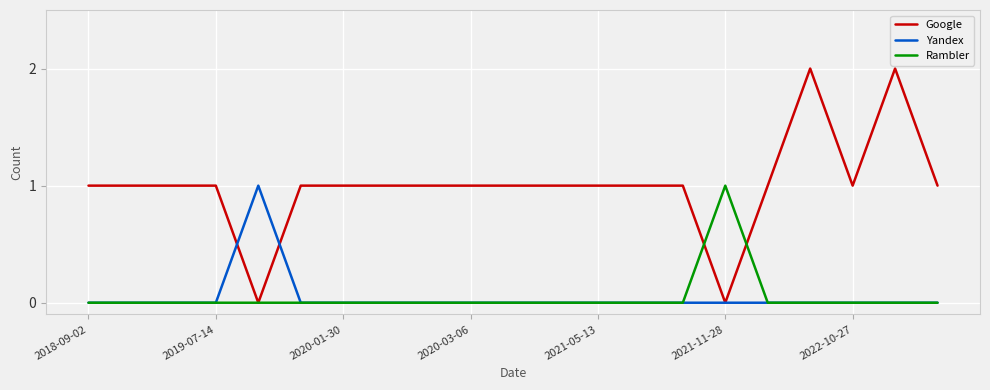

Is this an area chart (filled region under the line)?

No